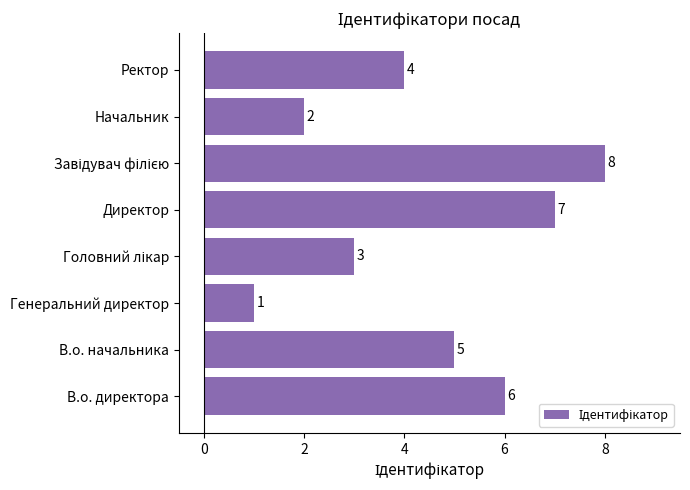

Reading bottom to top, transcribe all the data shown in this chart.

6	5	1	3	7	8	2	4